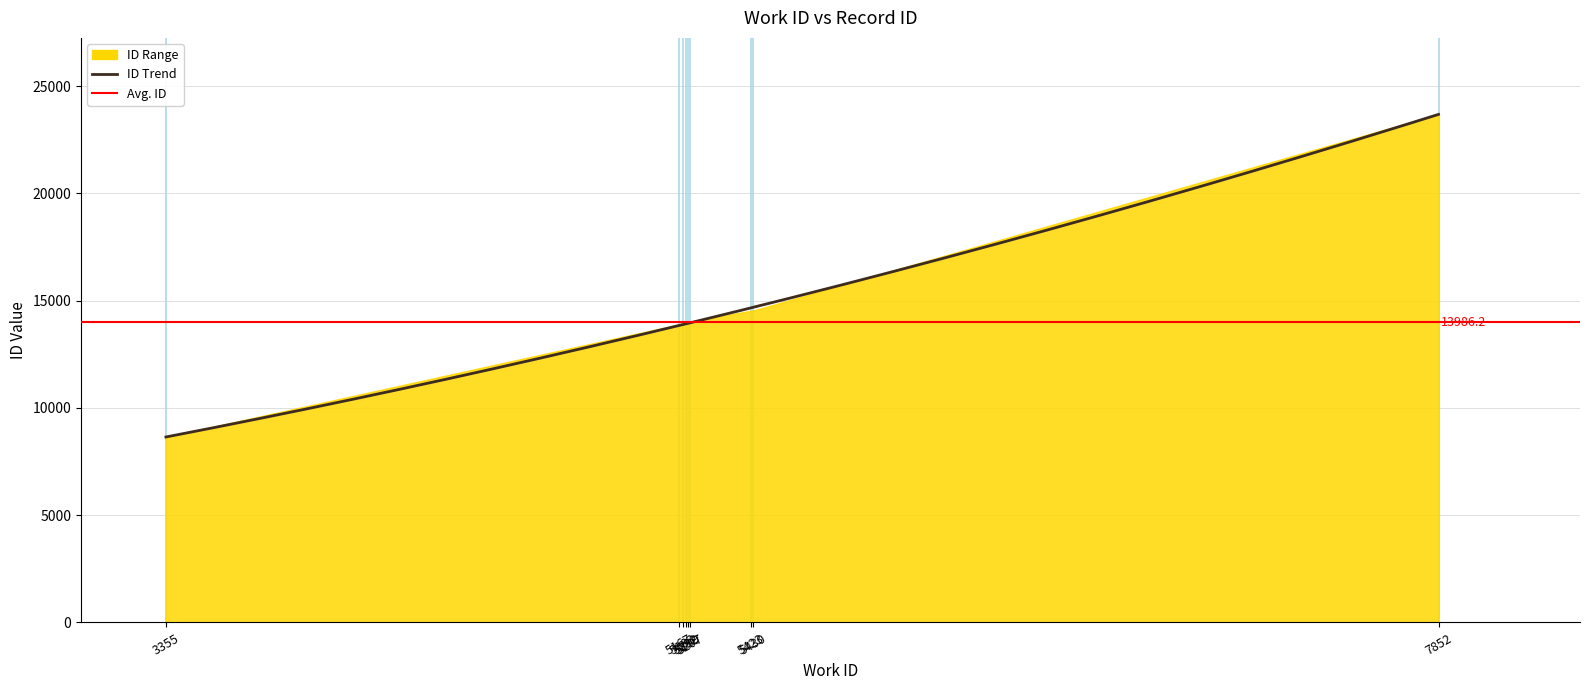

Reading left to right, what are all the values shown in this chart?

8628	8641	13889	13962	13963	14010	14011	14531	14536	23691